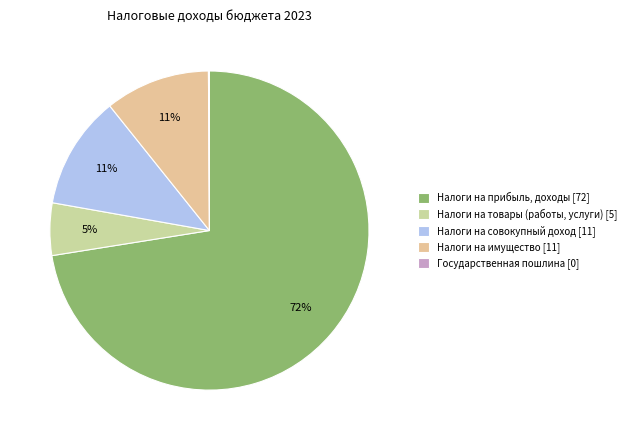

To the nearest percent, what is the difference between the Налоги на совокупный доход and Налоги на товары (работы, услуги) slice percentages?

6%